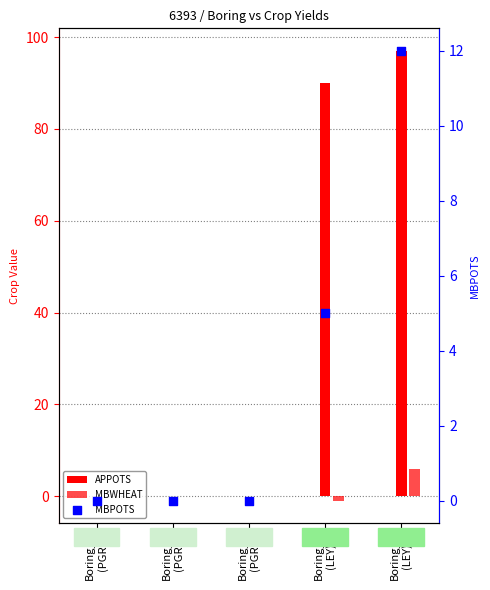

Which series has the largest total across all categories?

APPOTS